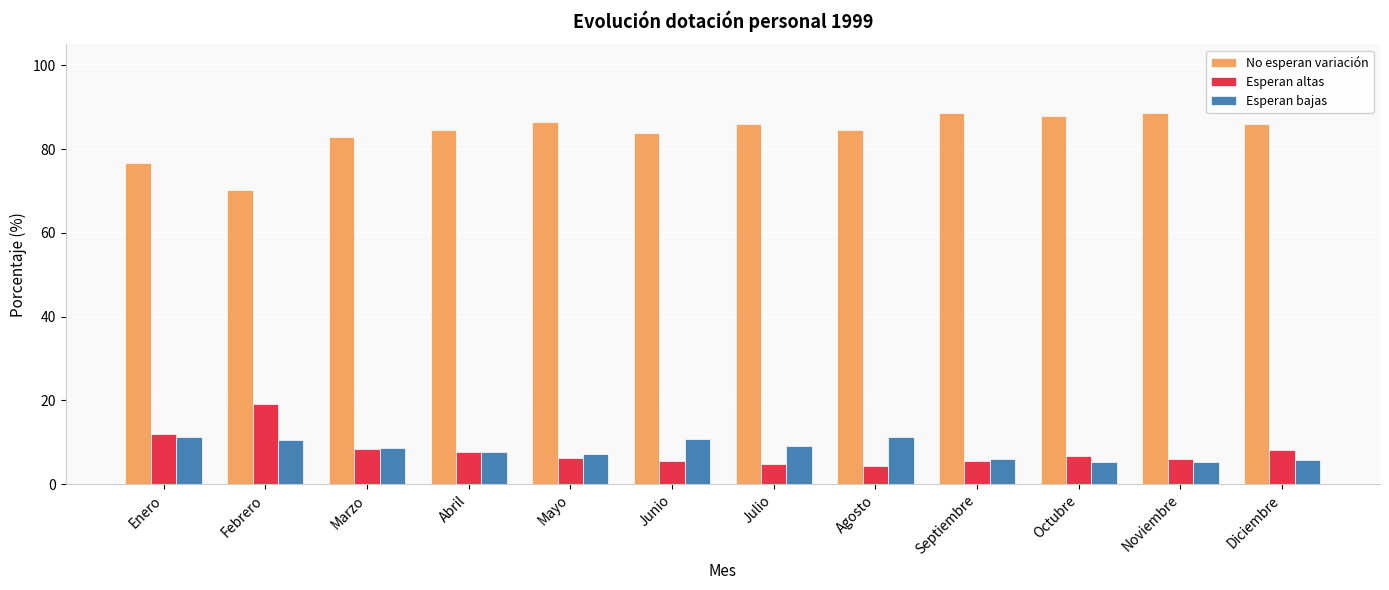

At how many categories does at least one series exceed 52?

12